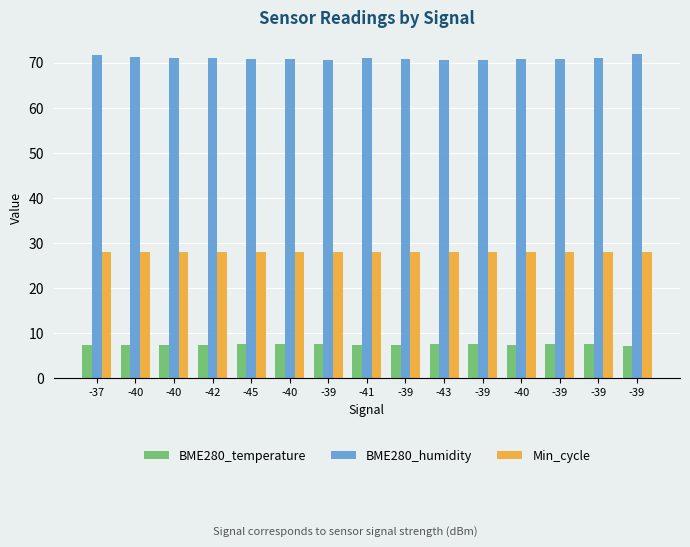

How many categories are shown in the chart?

15